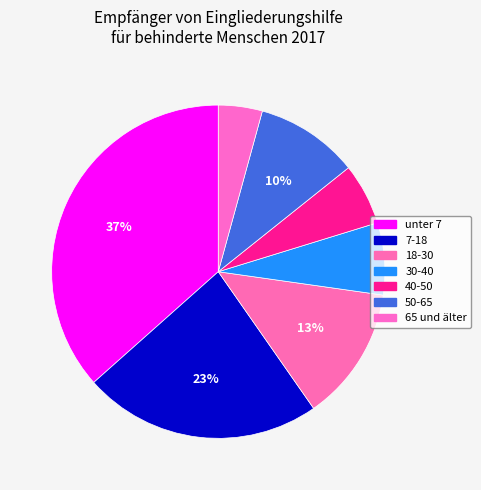

What is the largest slice in the pie chart?

unter 7